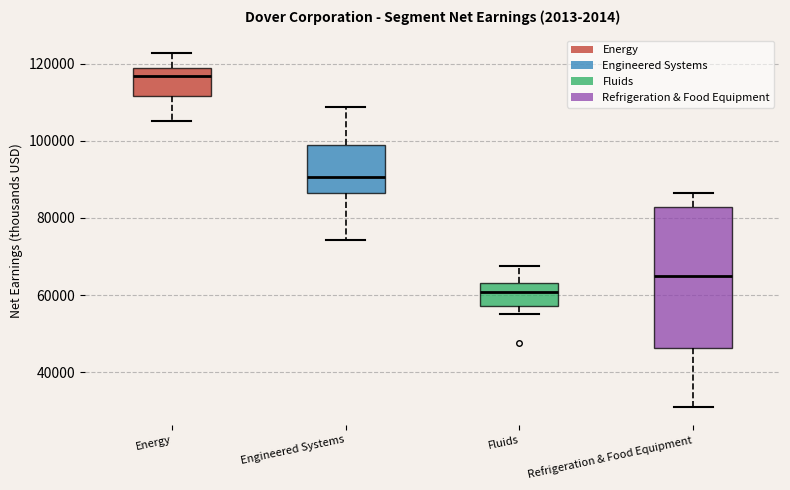

Where does the median line of the box for Energy sit on the y-axis? The values are not printed on the chart, so give them approximately, as read against the axis.

116000